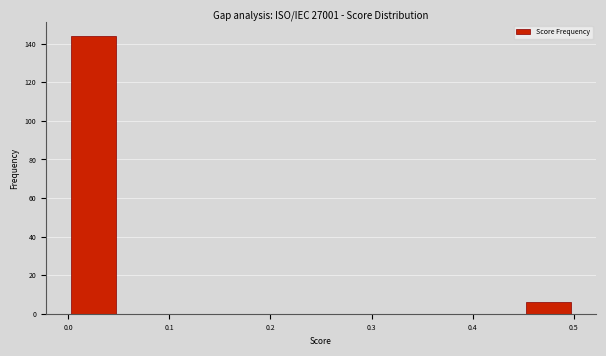

Reading left to right, list every bar in this chart as the range it spans on the x-axis followed by its height. The values are not printed on the chart, so give them approximately, as read against the axis.

0.00 to 0.05: 144
0.05 to 0.10: 0
0.10 to 0.15: 0
0.15 to 0.20: 0
0.20 to 0.25: 0
0.25 to 0.30: 0
0.30 to 0.35: 0
0.35 to 0.40: 0
0.40 to 0.45: 0
0.45 to 0.50: 6